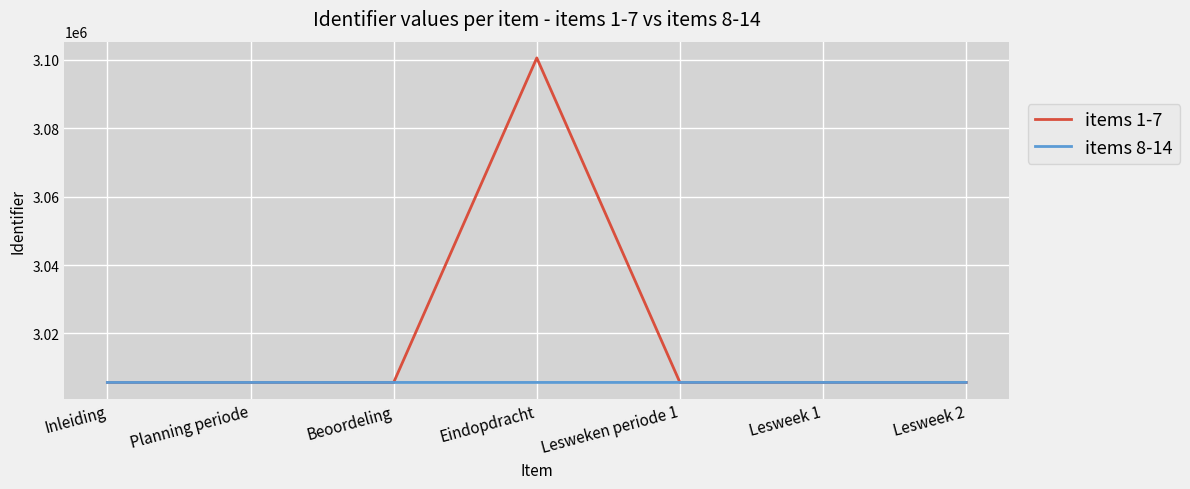

What is the sum of all items 1-7 values?

21134568